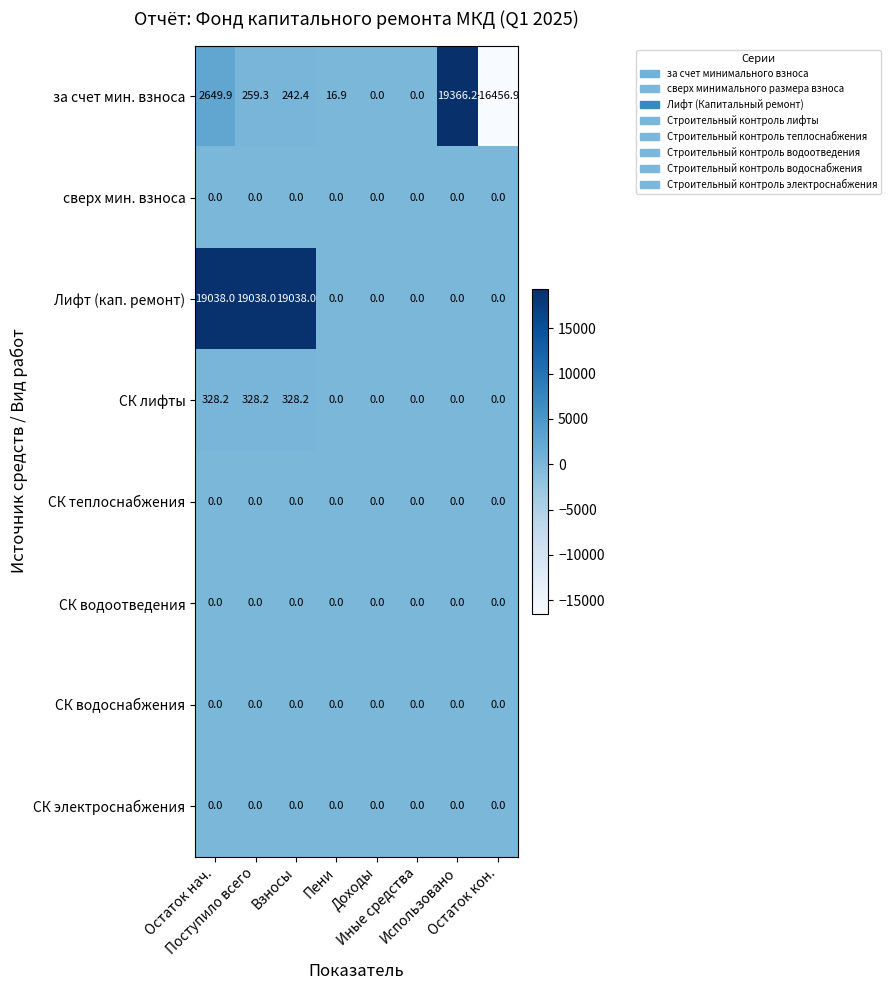

At how many categories does at least one series exceed 997?

4